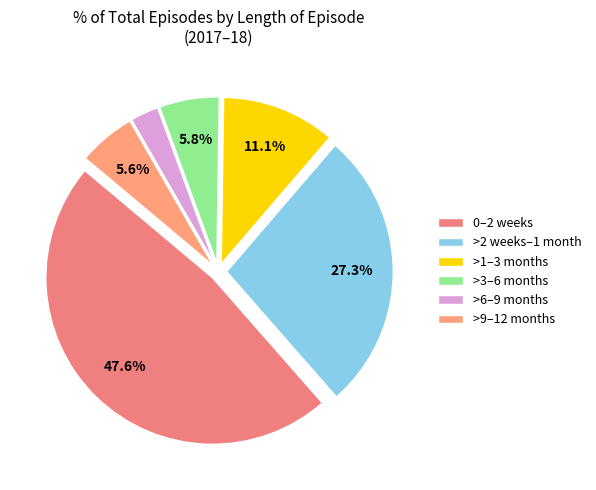

Is the sum of >6–9 months and 0–2 weeks greater than half?

Yes